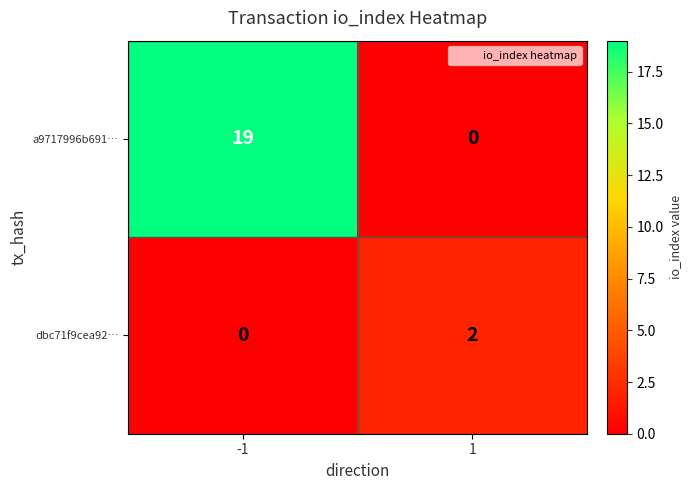

Reading right to left, transcribe all the data shown in this chart.

a9717996b691…: 1=0	-1=19
dbc71f9cea92…: 1=2	-1=0